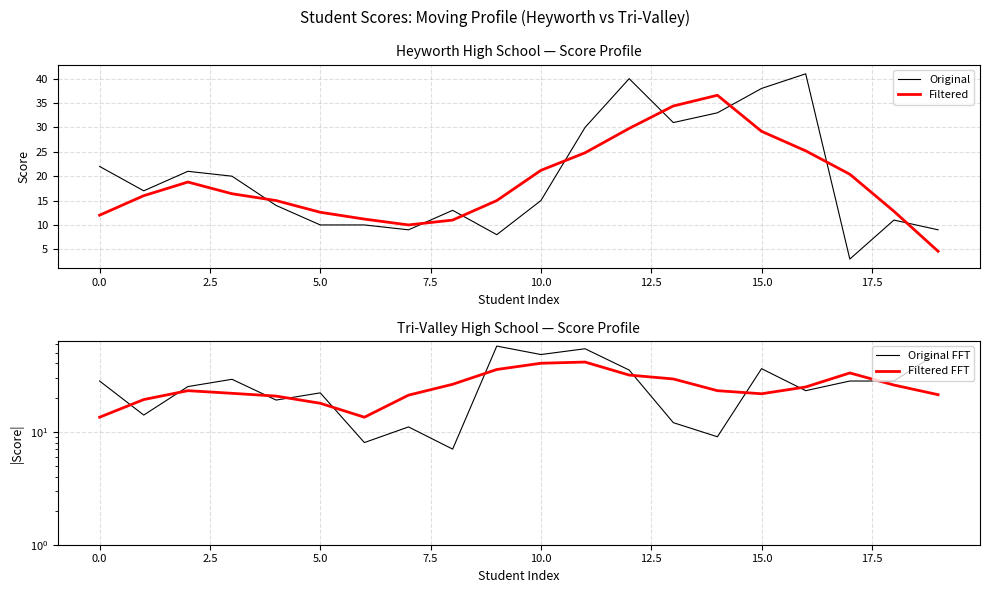

Does the chart have visible grid lines?

Yes